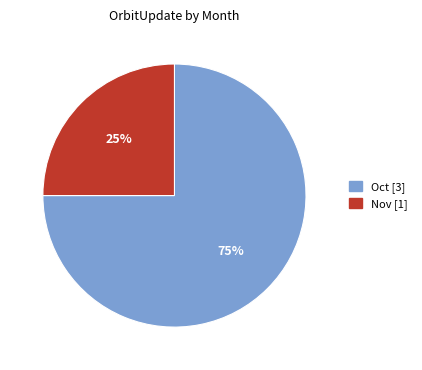

Do Nov and Oct together represent more than half of the pie?

Yes